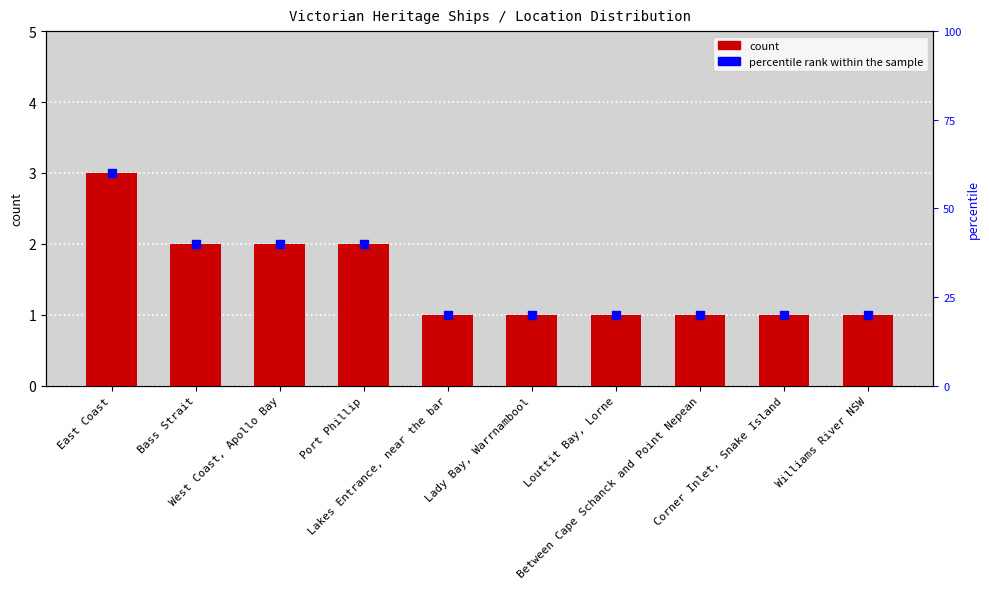

Which series has the largest total across all categories?

percentile rank within the sample